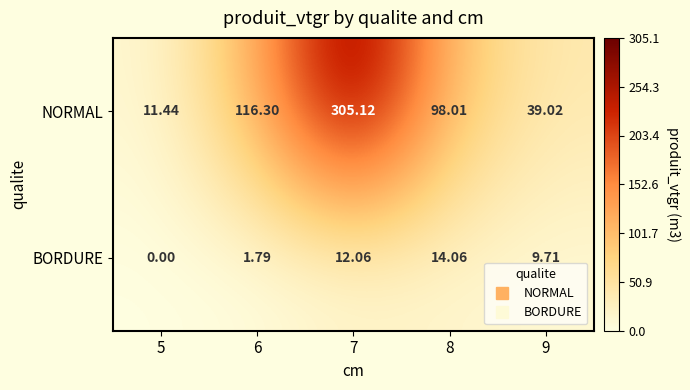

Which series has the largest total across all categories?

NORMAL